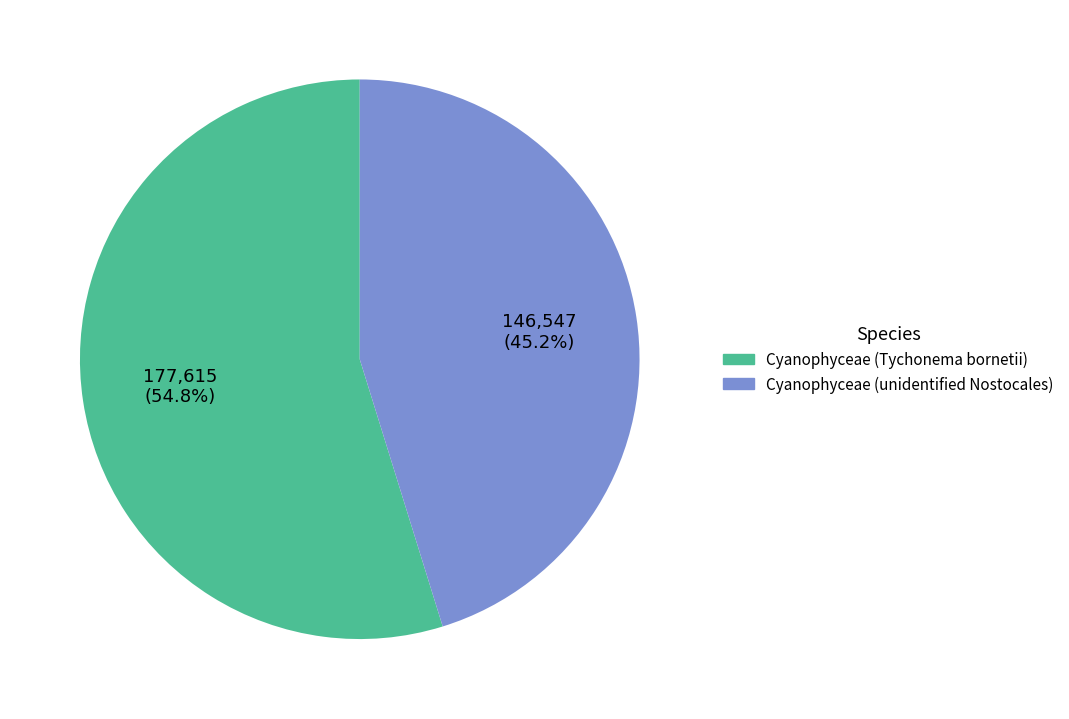

To the nearest percent, what percentage of the pie is Cyanophyceae (unidentified Nostocales)?

45%